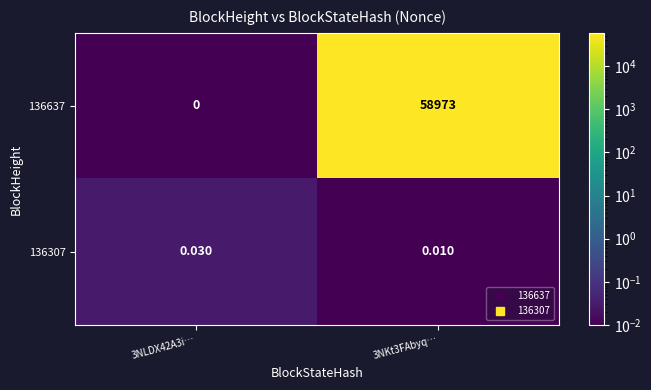

Is the value of 136307 at 3NLDX42A3i… greater than the value of 136637 at 3NLDX42A3i…?

Yes